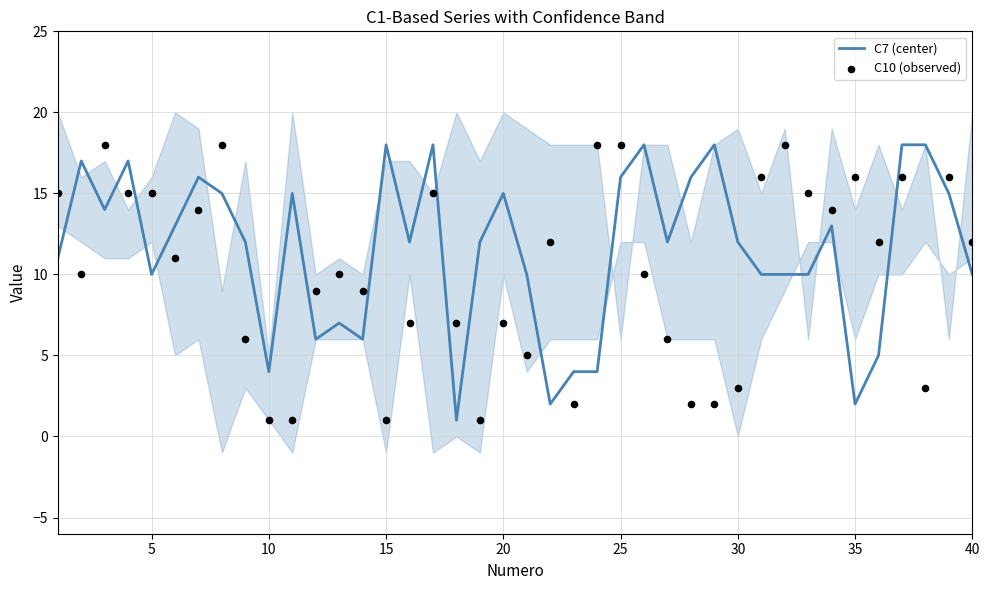

What are all the series names shown in the legend?

C7 (center), C10 (observed)